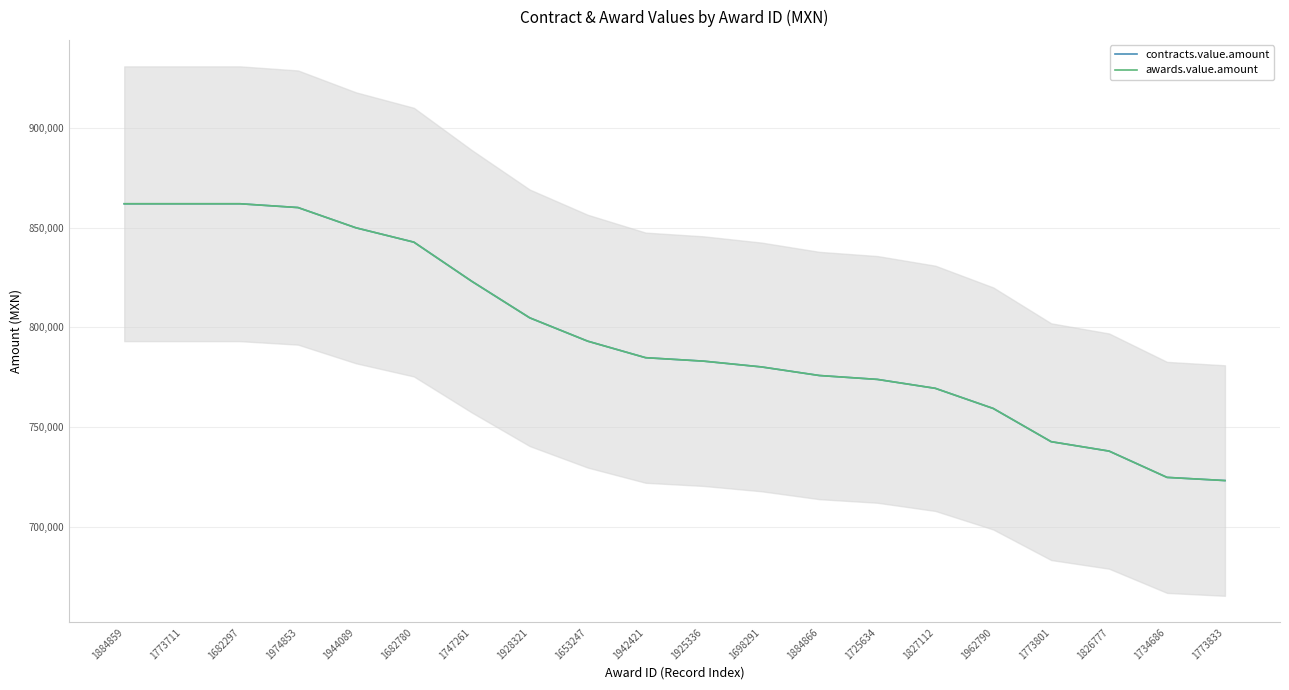

List the labels in order of awards.value.amount value, smallest first.

1773833, 1734686, 1826777, 1773801, 1962790, 1827112, 1725634, 1884866, 1698291, 1925336, 1942421, 1653247, 1928321, 1747261, 1682780, 1944089, 1974853, 1884859, 1773711, 1682297